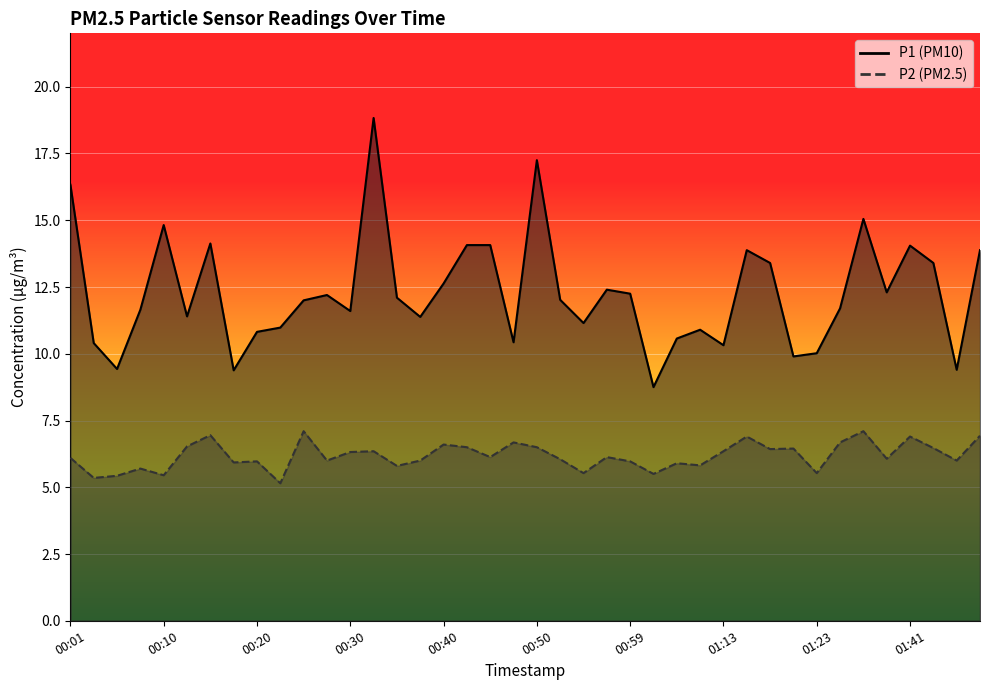

Which label corresponds to the largest value in the chart?

00:33